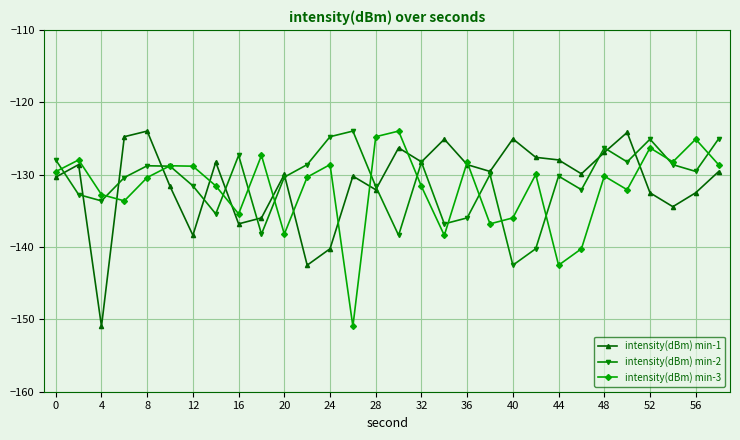

What is the value of the intensity(dBm) min-3 point at the 14th from the left?

-151.0